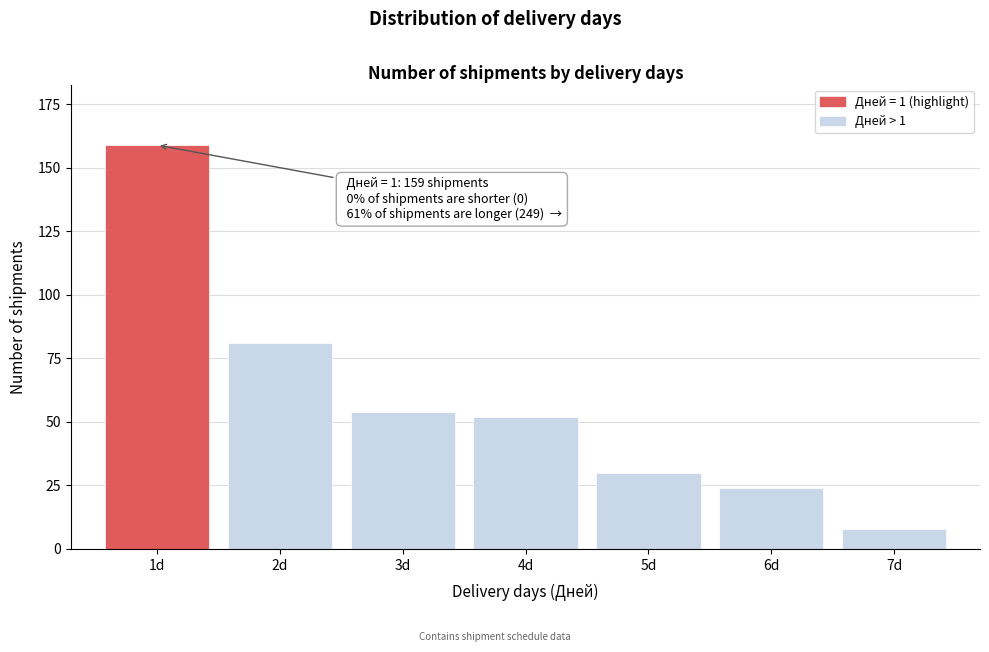

Reading right to left, what are all the values shown in this chart?

7d=8	6d=24	5d=30	4d=52	3d=54	2d=81	1d=159